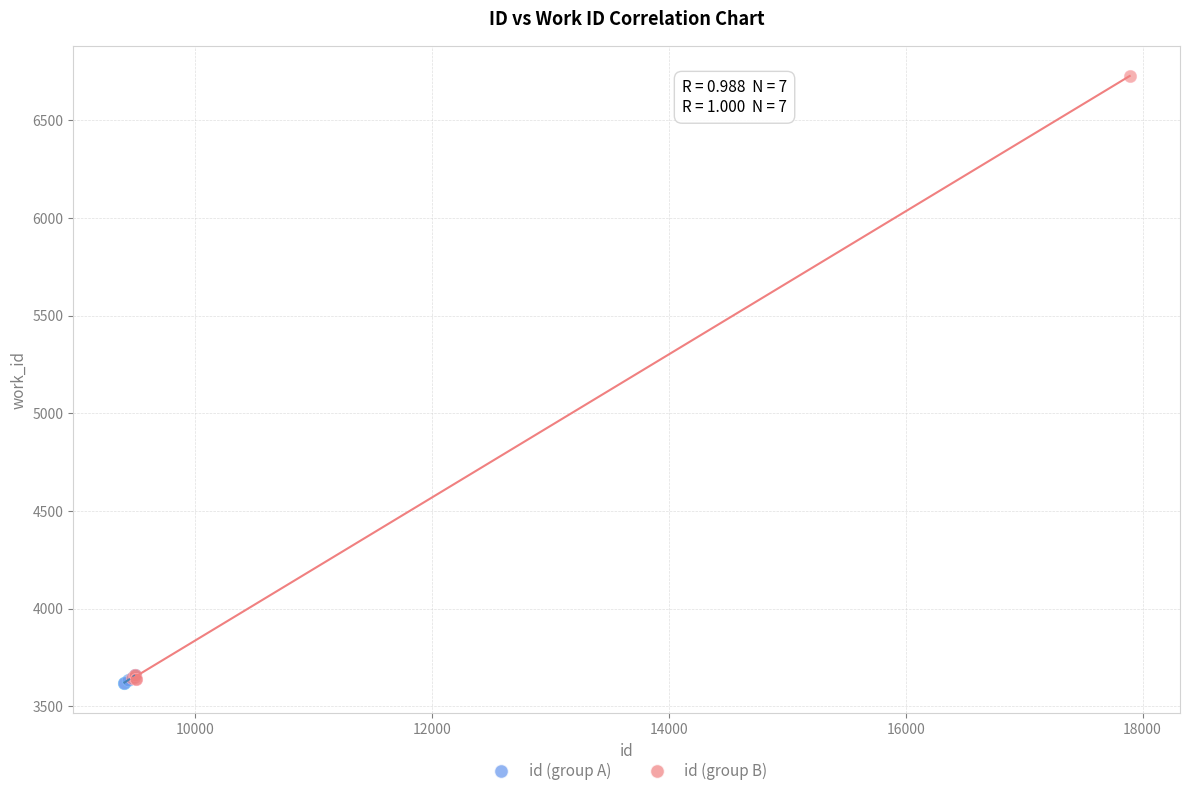

Which series has the widest spread of Y values?

id (group B)